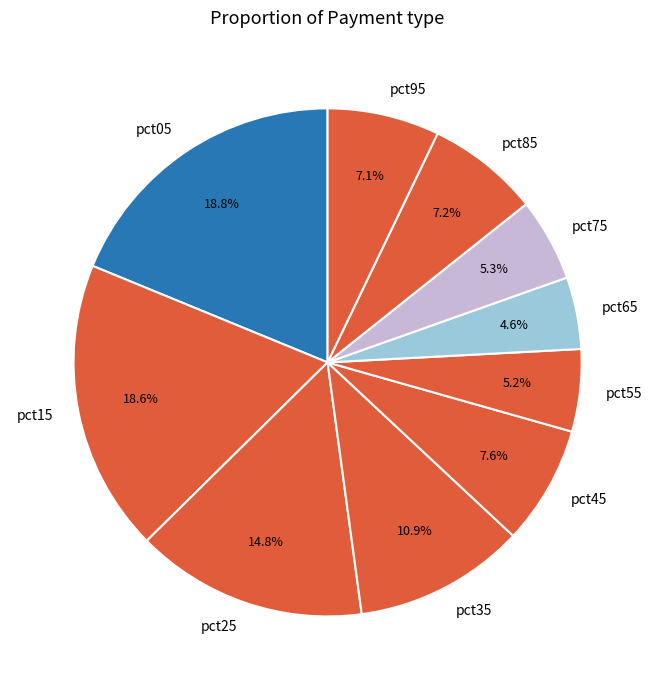

Which category has the smallest portion of the pie?

pct65